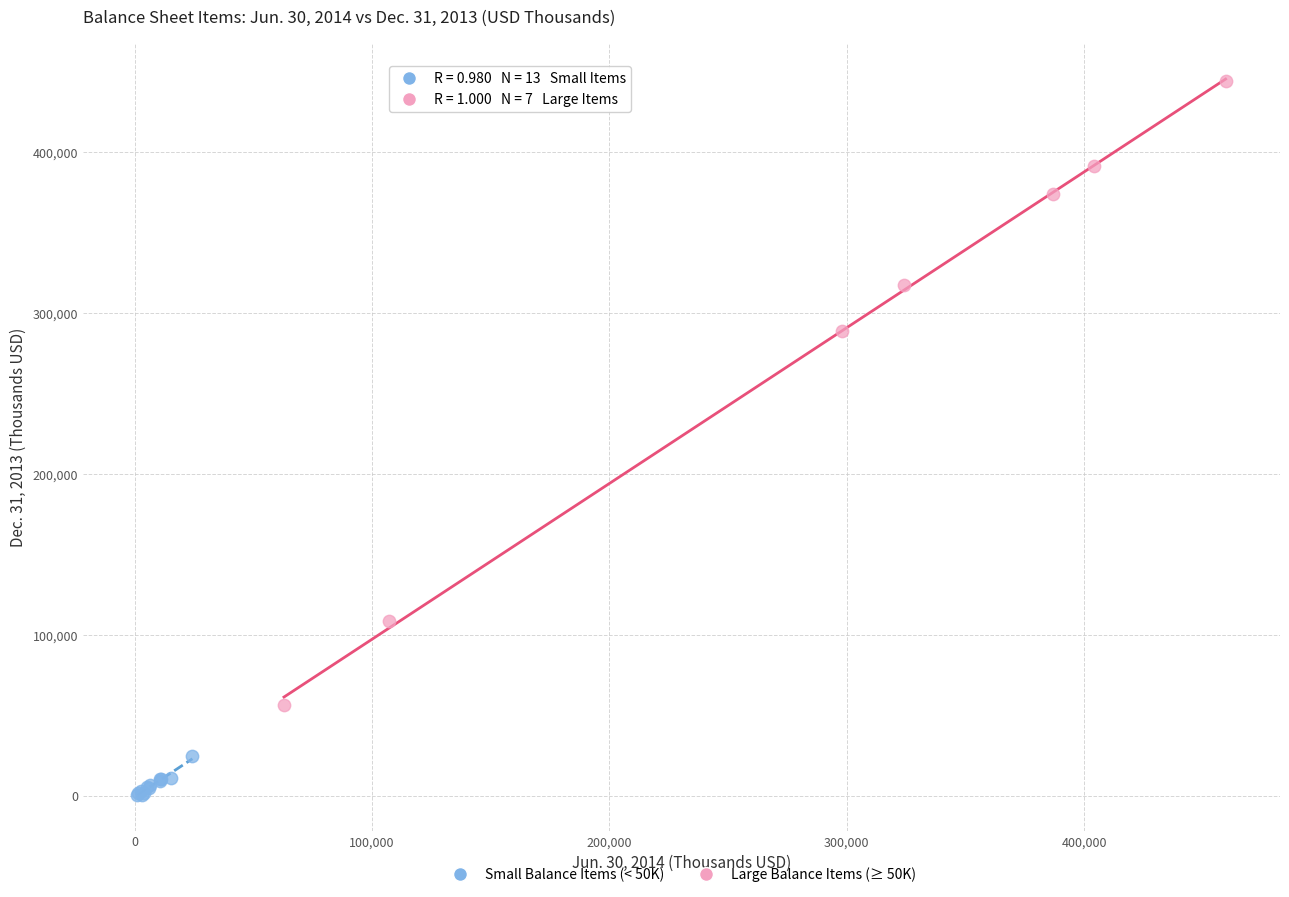

What are all the series names shown in the legend?

Small Balance Items (< 50K), Large Balance Items (≥ 50K)